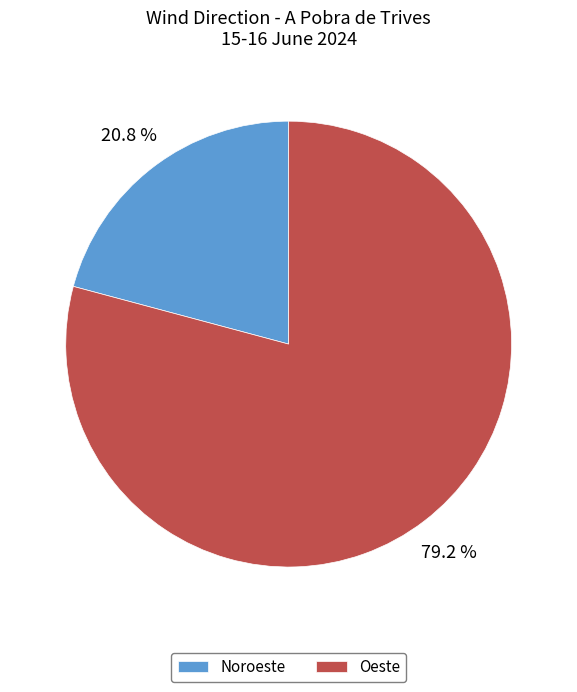

Does any single category account for the majority?

Yes